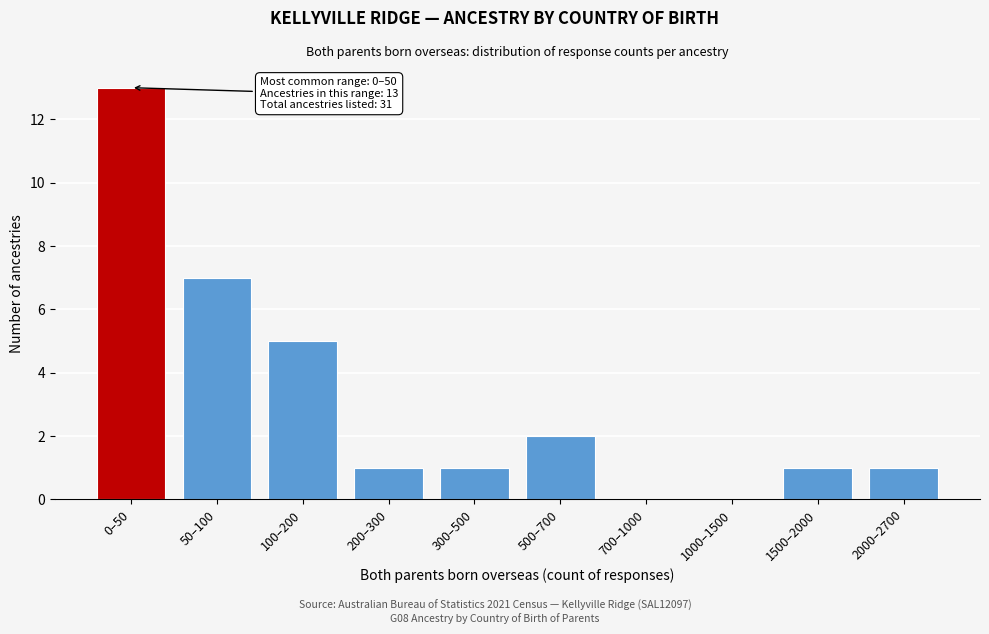

Reading left to right, list all the values displayed in this chart.

0–50=13	50–100=7	100–200=5	200–300=1	300–500=1	500–700=2	700–1000=0	1000–1500=0	1500–2000=1	2000–2700=1